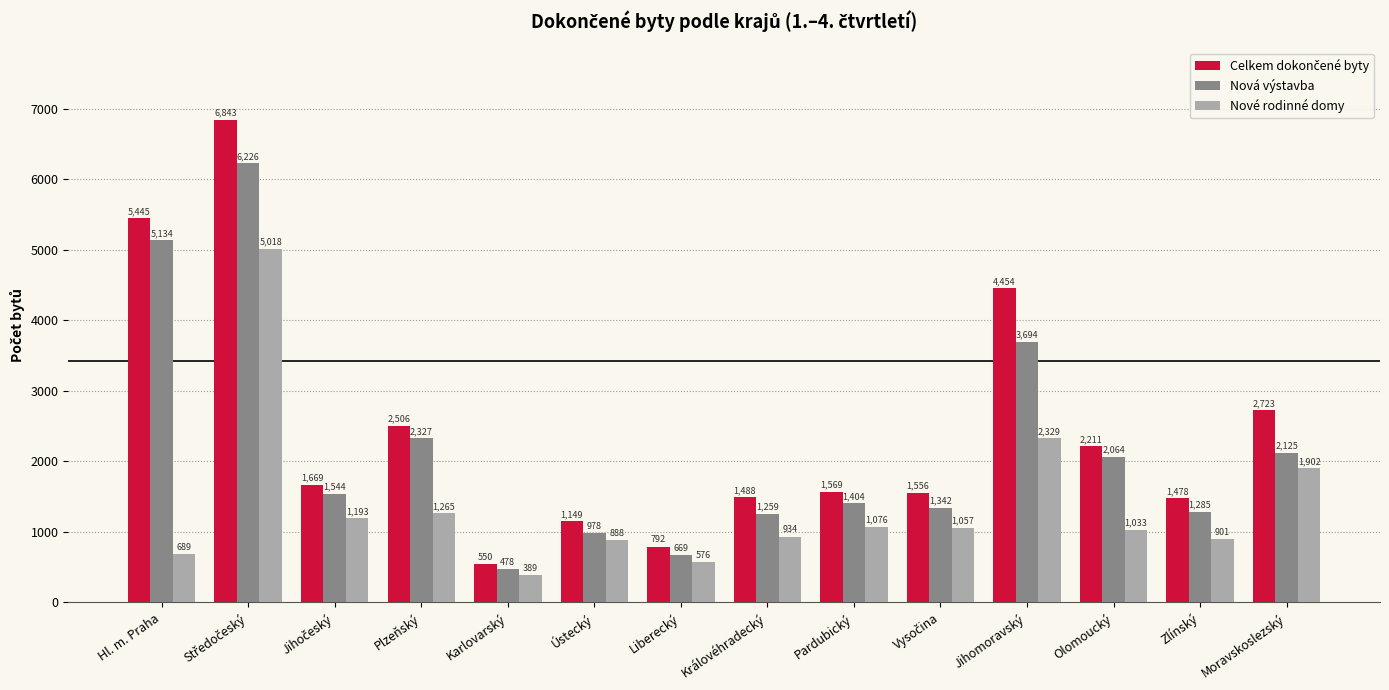

The value of Nová výstavba at Olomoucký is 623. True or false?

False